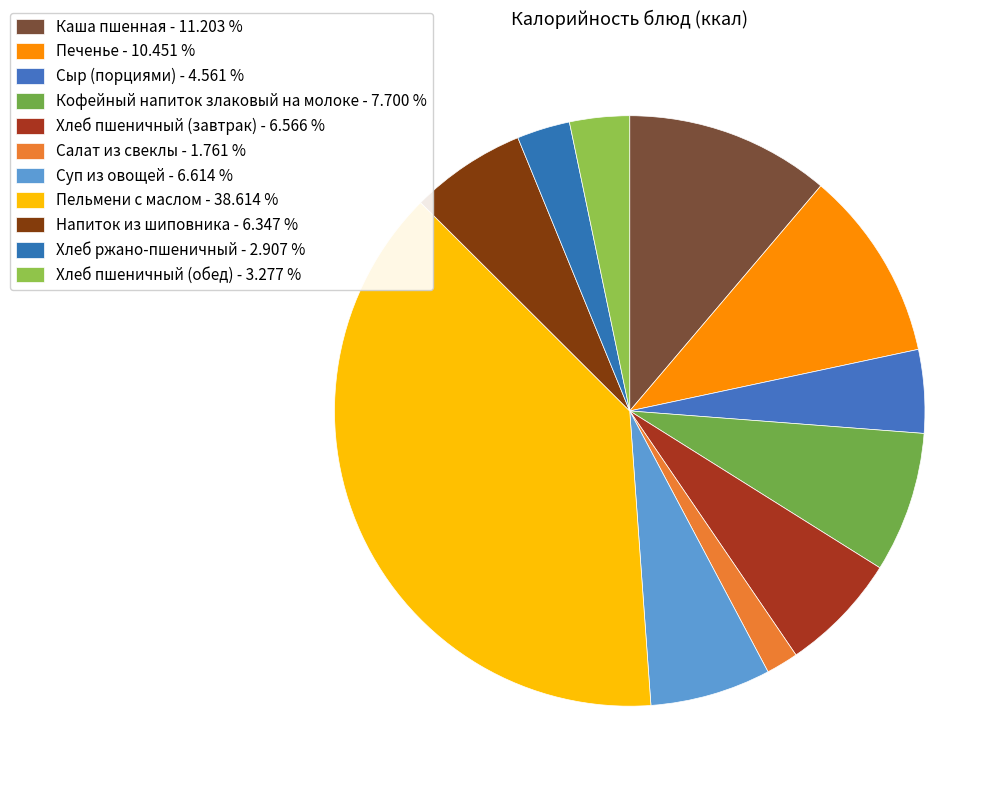

How many slices are in this pie chart?

11